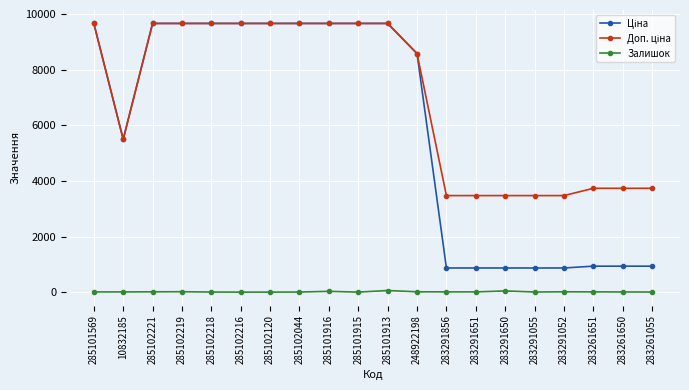

True or false: Ціна and Залишок intersect in this chart.

False